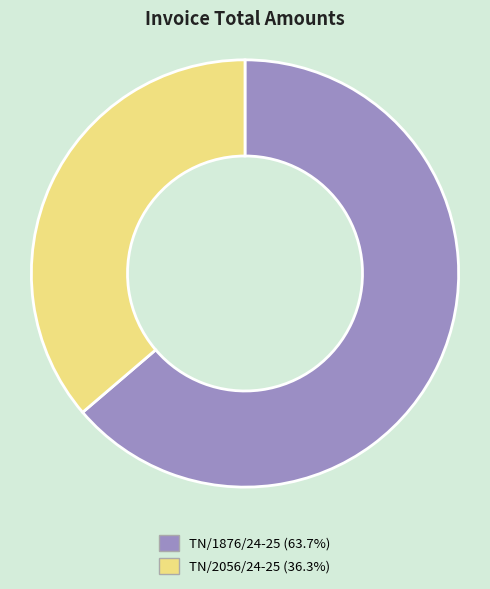

Which category accounts for the majority?

TN/1876/24-25